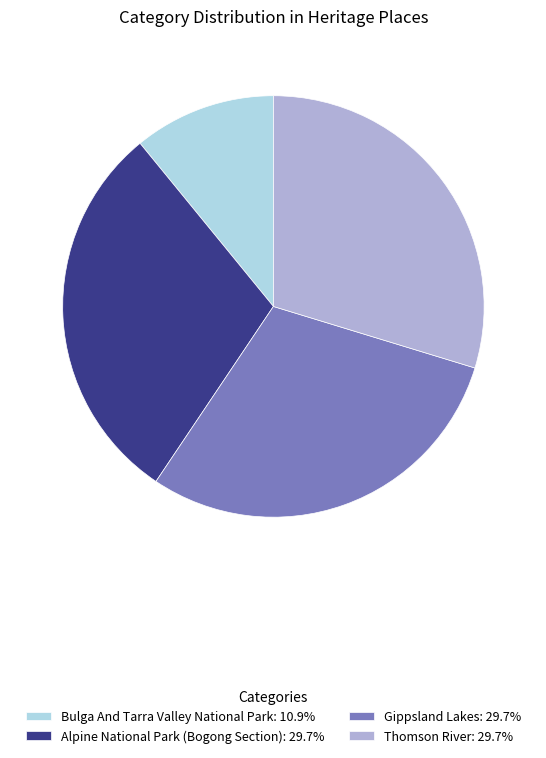

What is the ratio of the value at Alpine National Park (Bogong Section): 29.7% to the value at Gippsland Lakes: 29.7%?

1.0